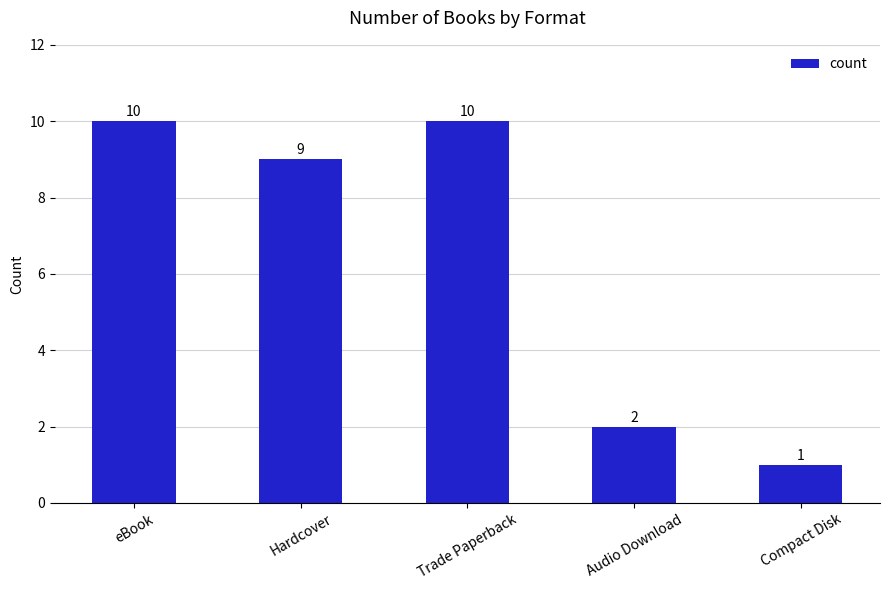

At which label does the data first exceed 9?

eBook